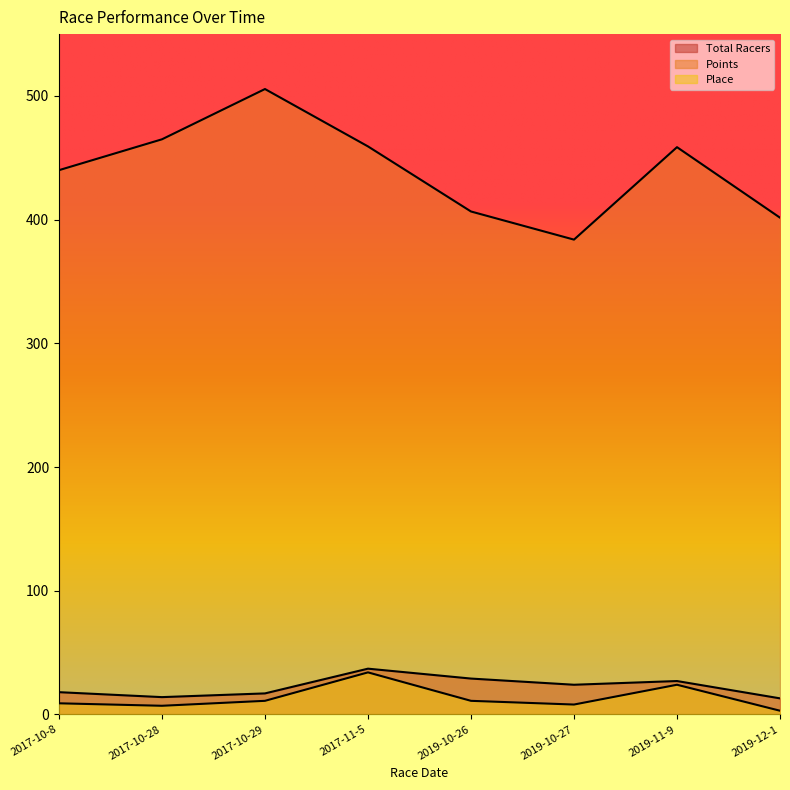

Reading left to right, list all the values displayed in this chart.

Total Racers: 18.0	14.0	17.0	37.0	29.0	24.0	27.0	13.0
Points: 440.0	465.0	505.6	459.2	406.6	383.9	458.6	401.6
Place: 9.0	7.0	11.0	34.0	11.0	8.0	24.0	3.0